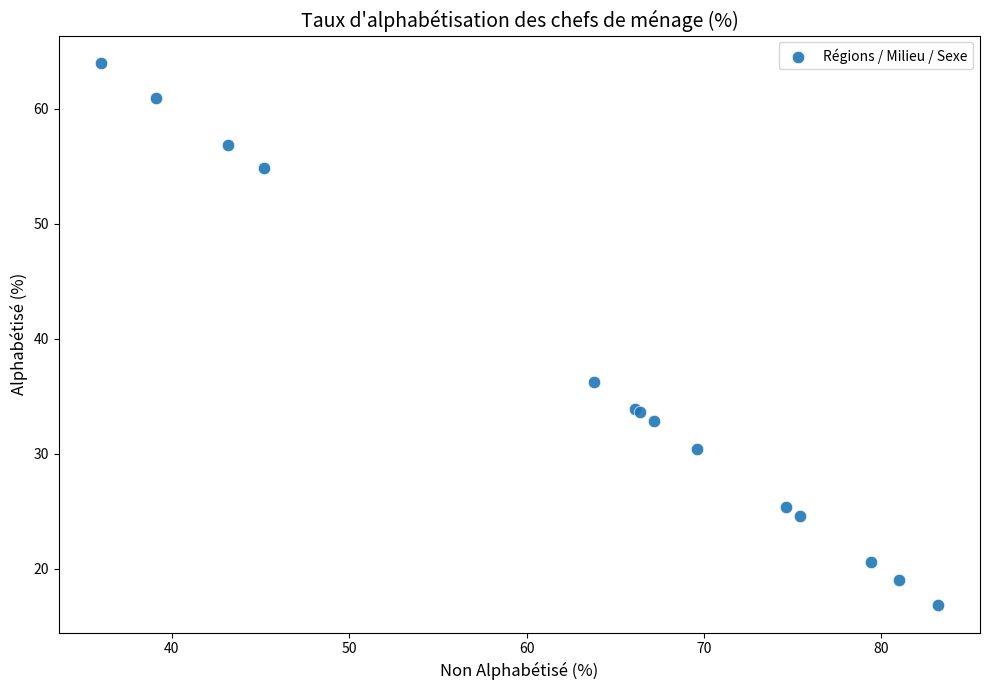

What Y value in the scatter plot is closest to 40?

36.2